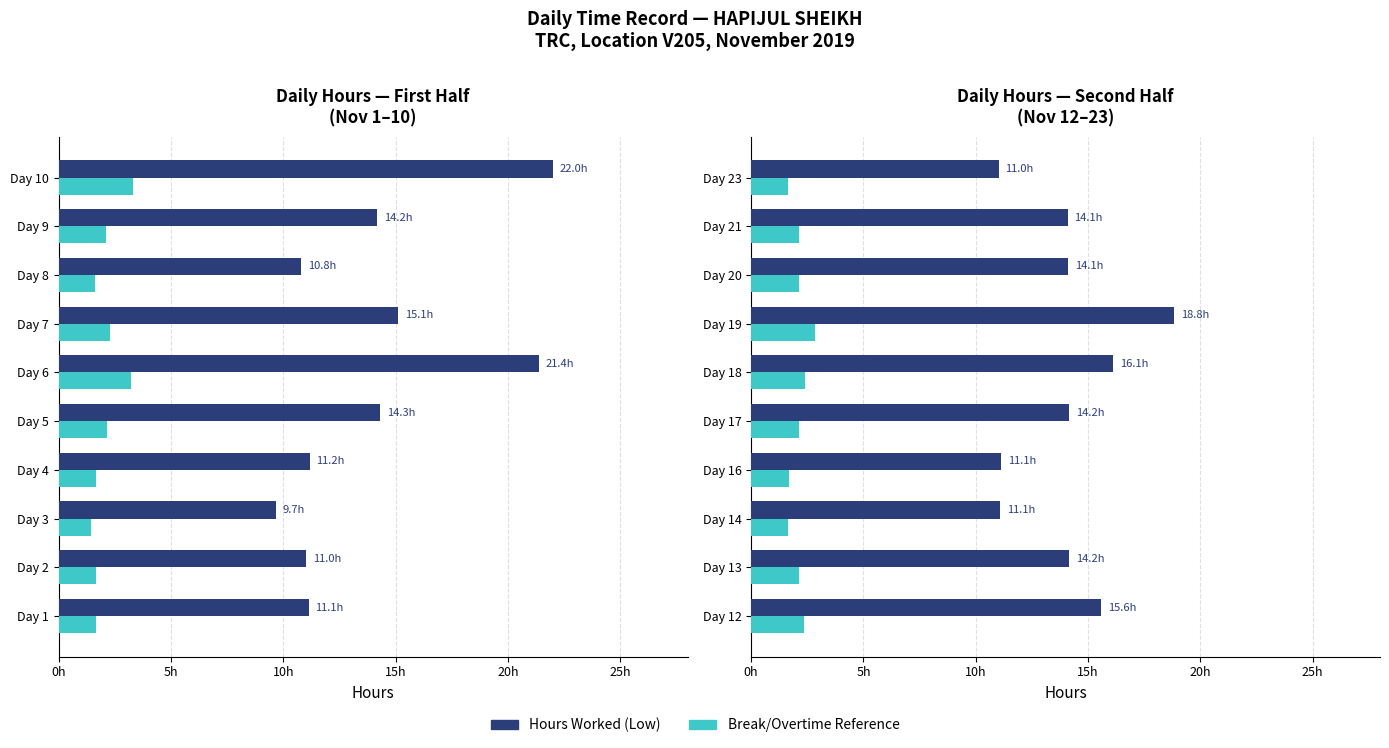

Which series has the largest total across all categories?

Hours Worked (Low)